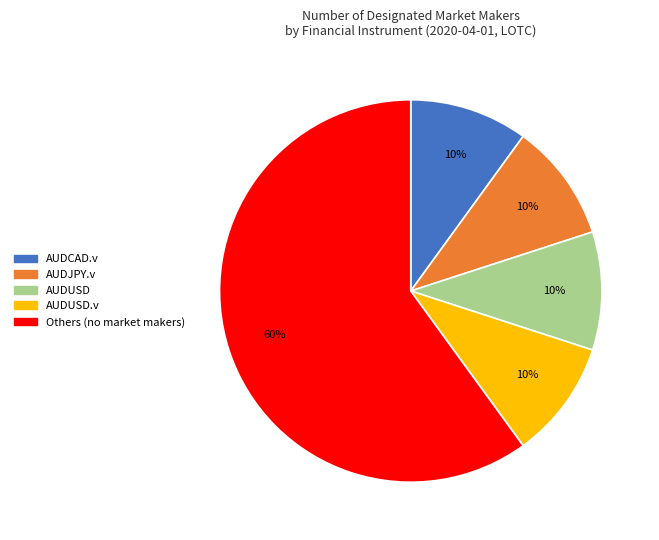

To the nearest percent, what percentage of the pie is Others (no market makers)?

60%